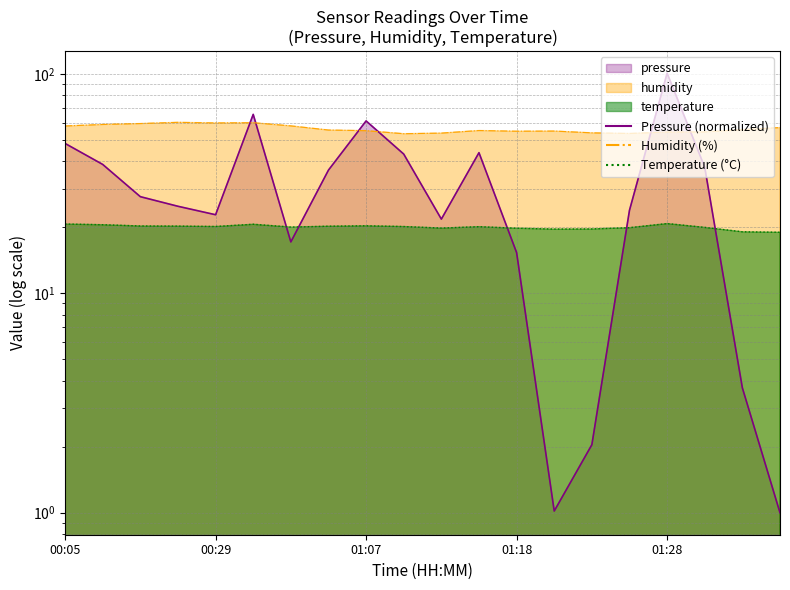

Rank the categories by temperature value from lowest to highest.

01:36, 01:34, 01:20, 01:23, 01:18, 01:12, 01:26, 01:31, 01:01, 01:15, 01:09, 00:29, 01:04, 00:26, 00:23, 01:07, 00:20, 00:35, 00:05, 01:28